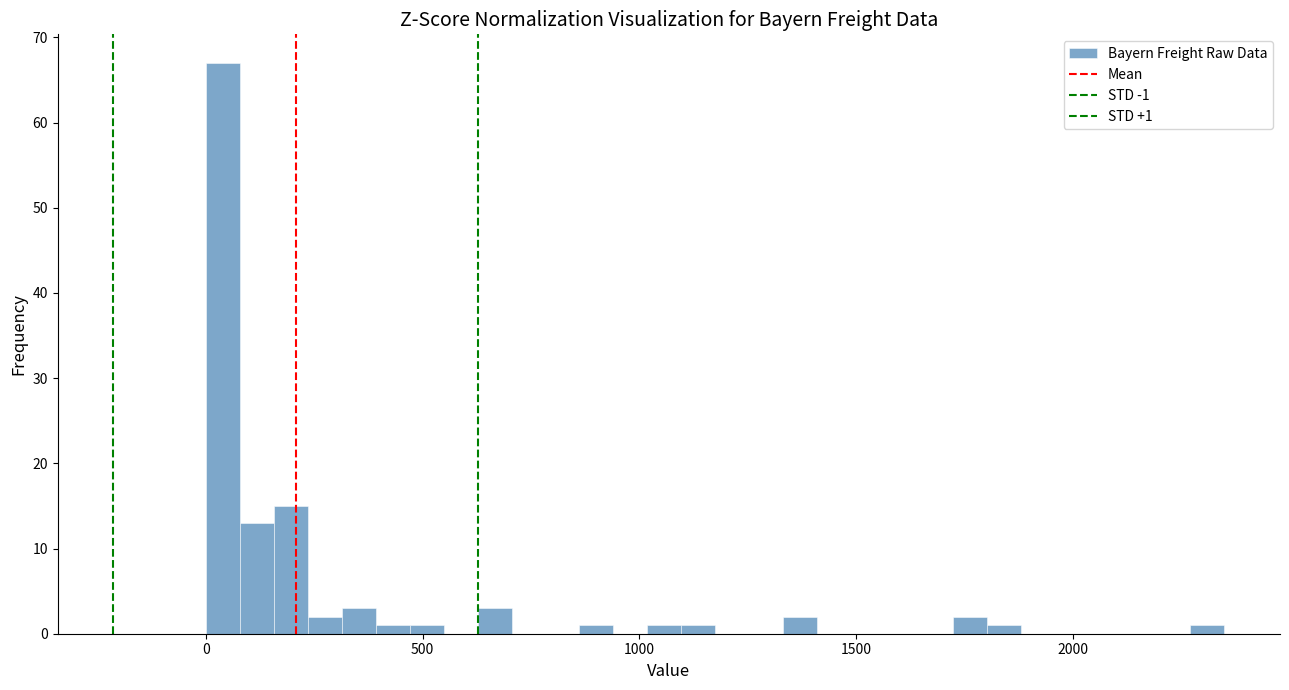

Around what value on the x-axis is the tallest bar? Give the approximate position of its centre, as read against the axis.

50